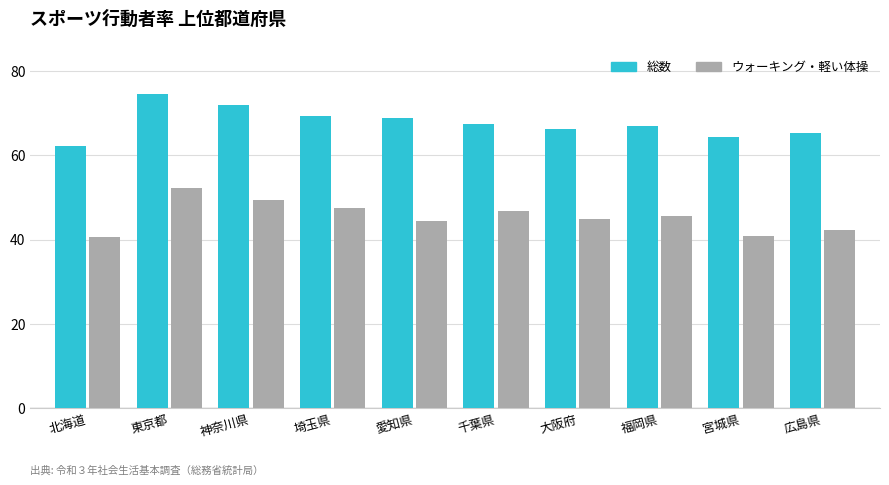

The value of 総数 at 神奈川県 is 23.7. True or false?

False